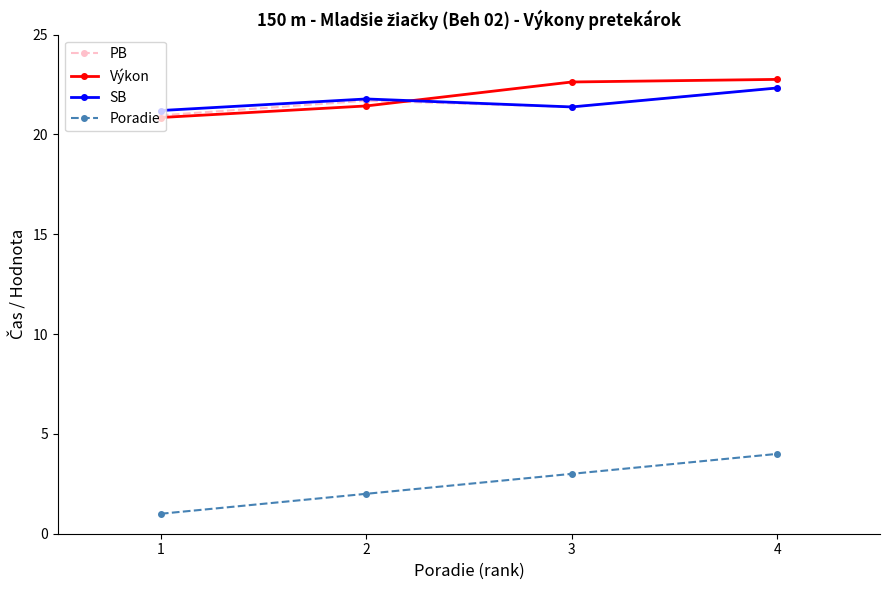

What is the difference between the maximum and minimum values in the Poradie series?

3.0